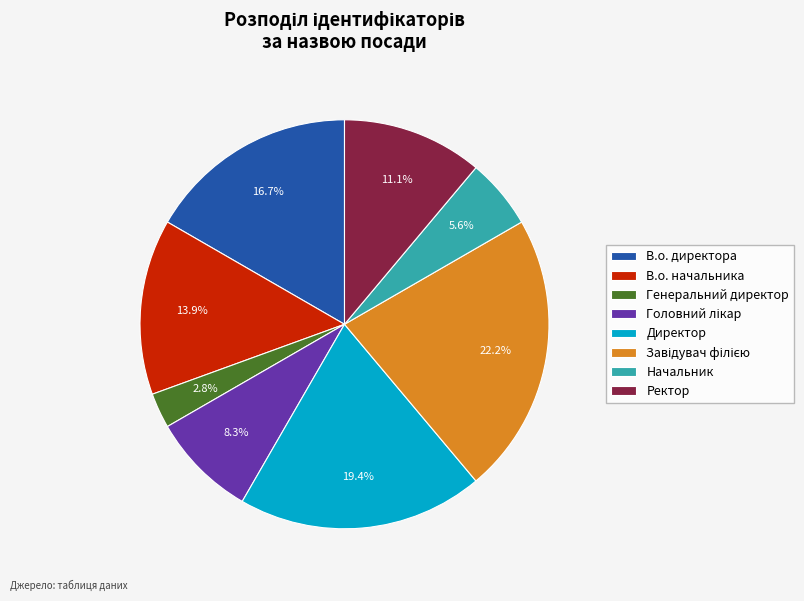

Is the sum of Ректор and Генеральний директор greater than half?

No